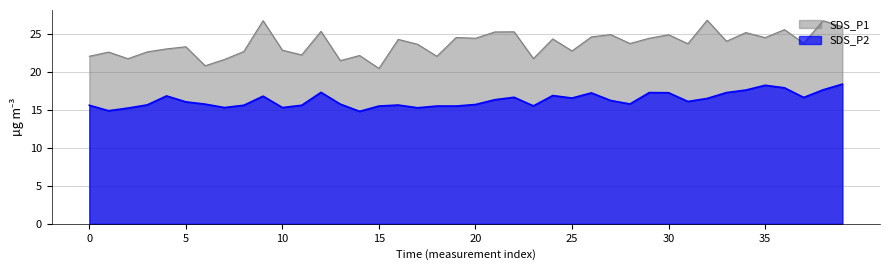

True or false: SDS_P1 has a value of 32.9 at 25.

False